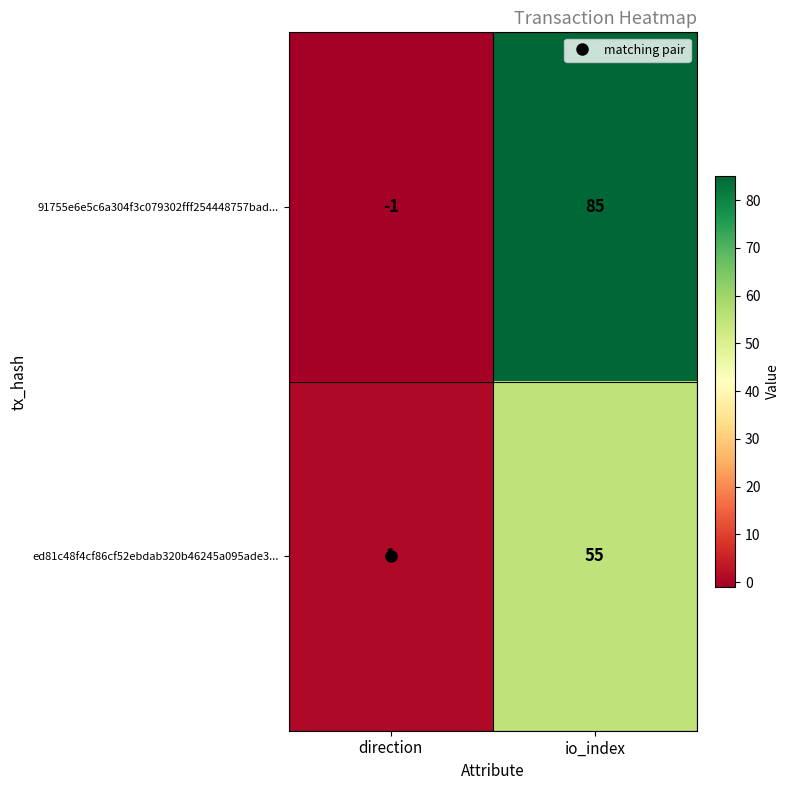

Which category has the lowest value across all series?

direction